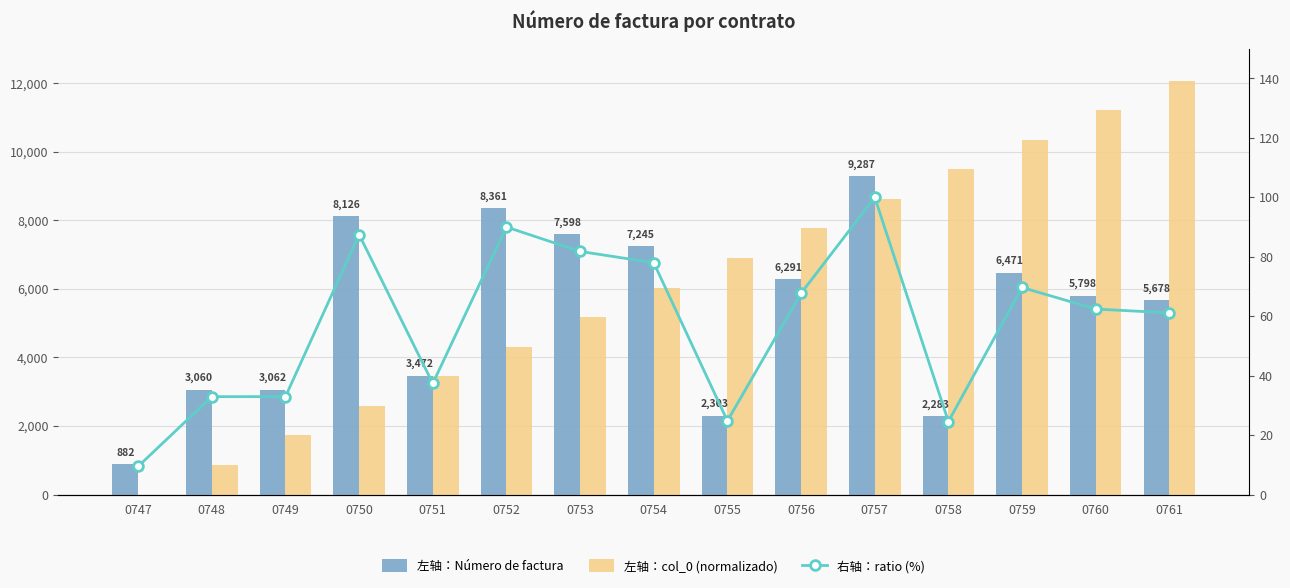

Between 0758 and 0761, which series saw the biggest shift?

左轴：Número de factura